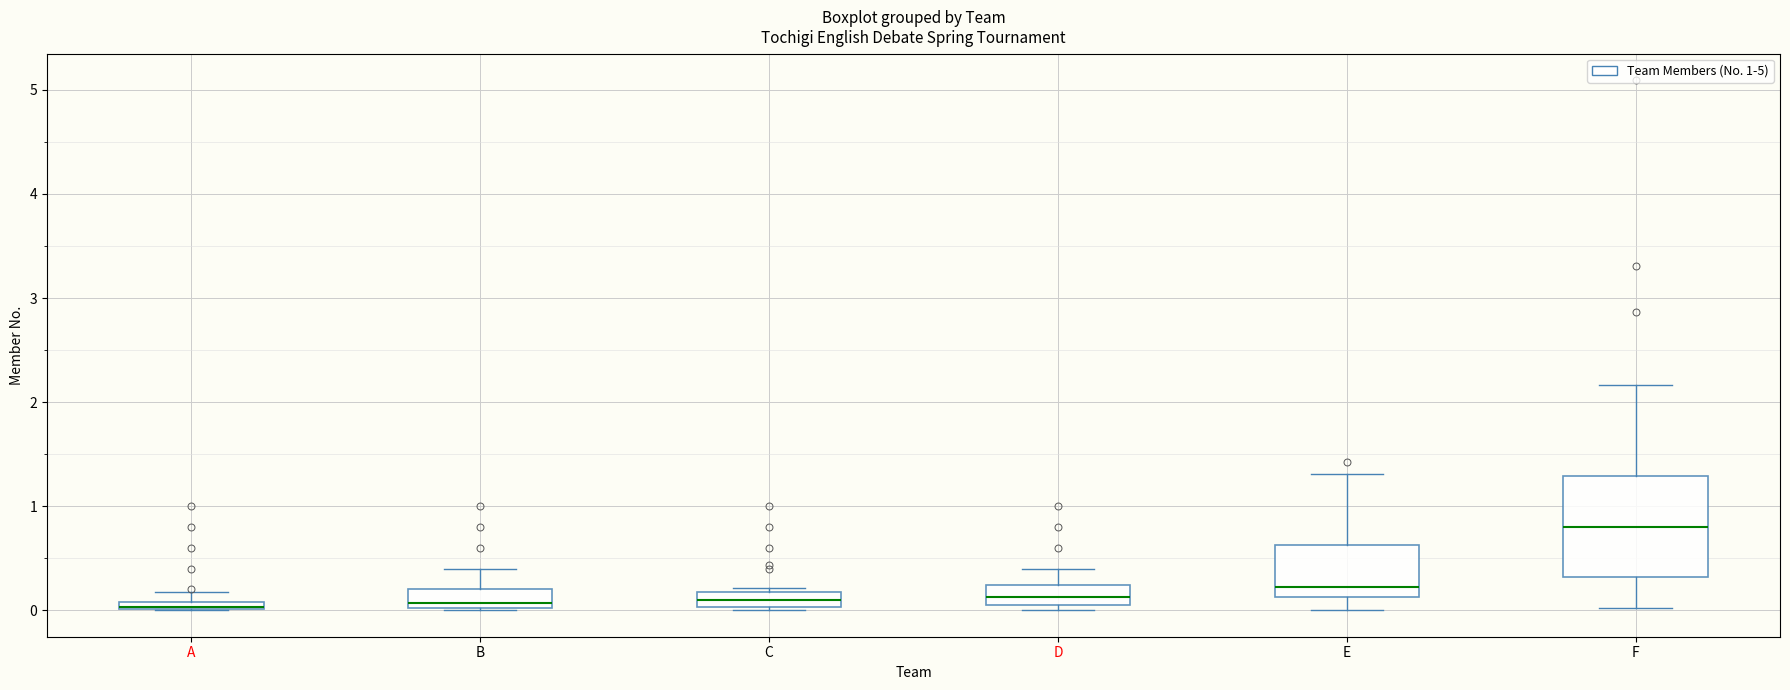

Which box's median line is the highest?

F